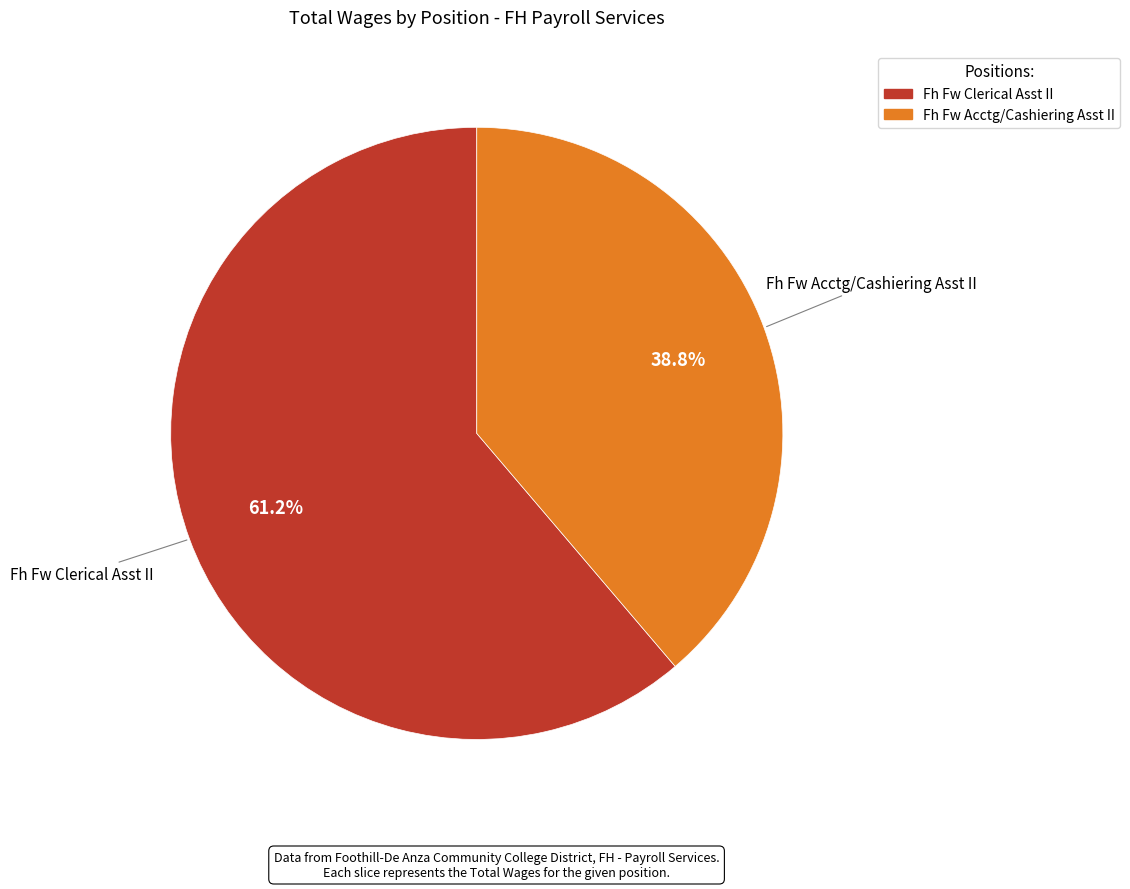

To the nearest percent, what portion does Fh Fw Acctg/Cashiering Asst II represent?

39%